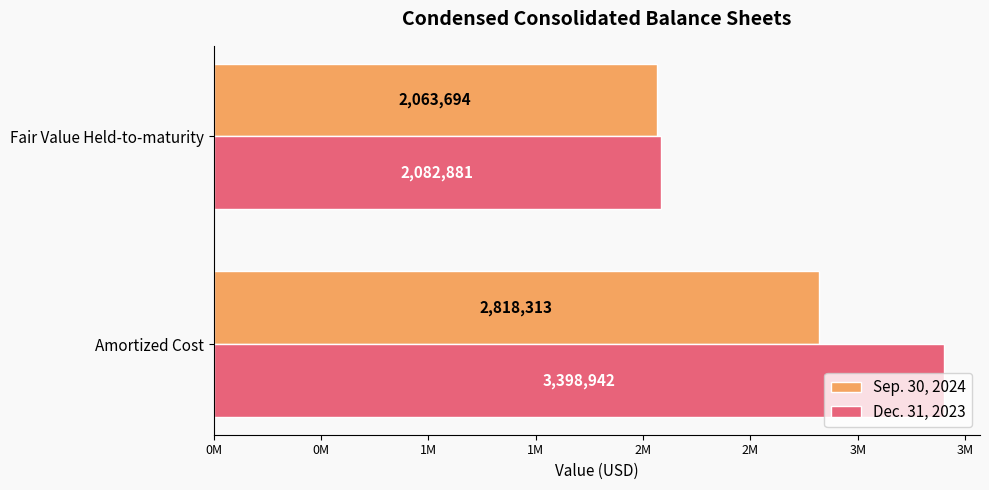

What are all the series names shown in the legend?

Sep. 30, 2024, Dec. 31, 2023